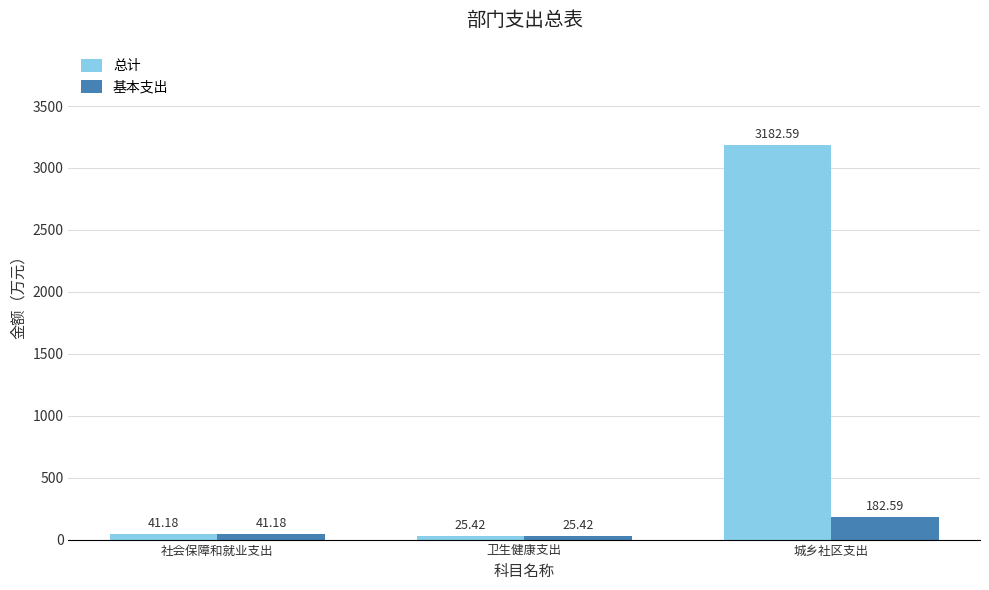

List the series in order of their overall mean, highest first.

总计, 基本支出